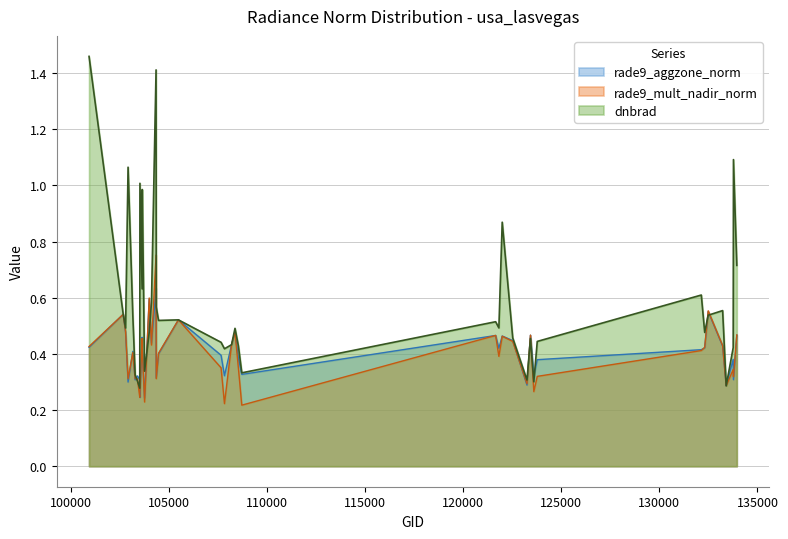

Which series has the largest total across all categories?

dnbrad